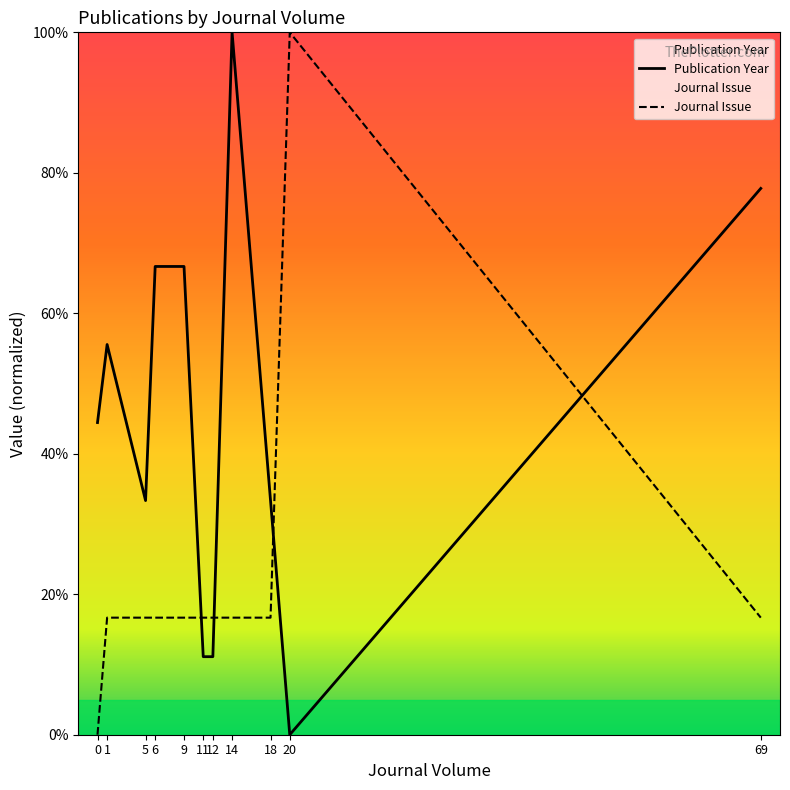

What is the difference between the Publication Year values at 5 and 14?

66.7